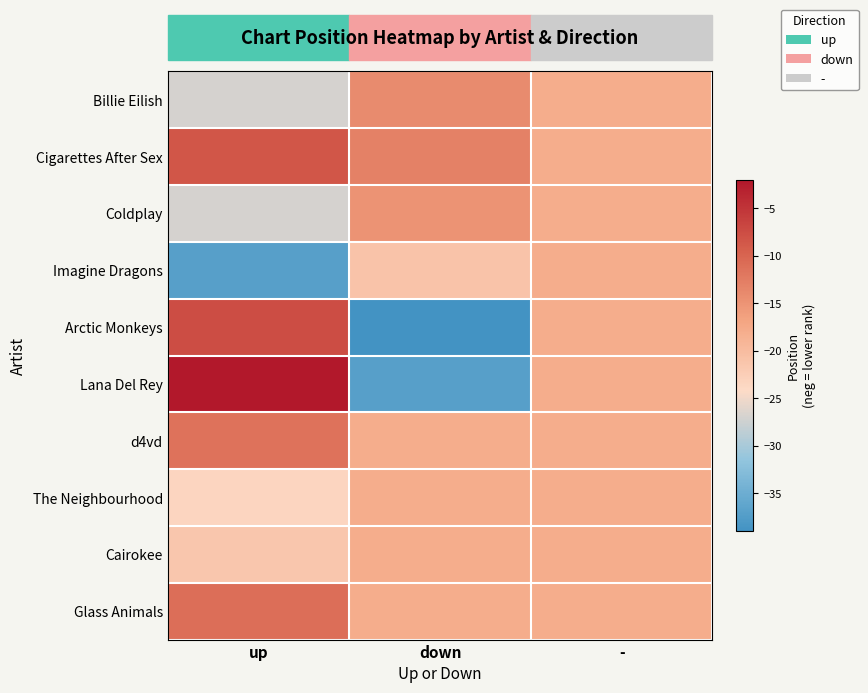

What is the spread (max minus min) of values at up?

35.0